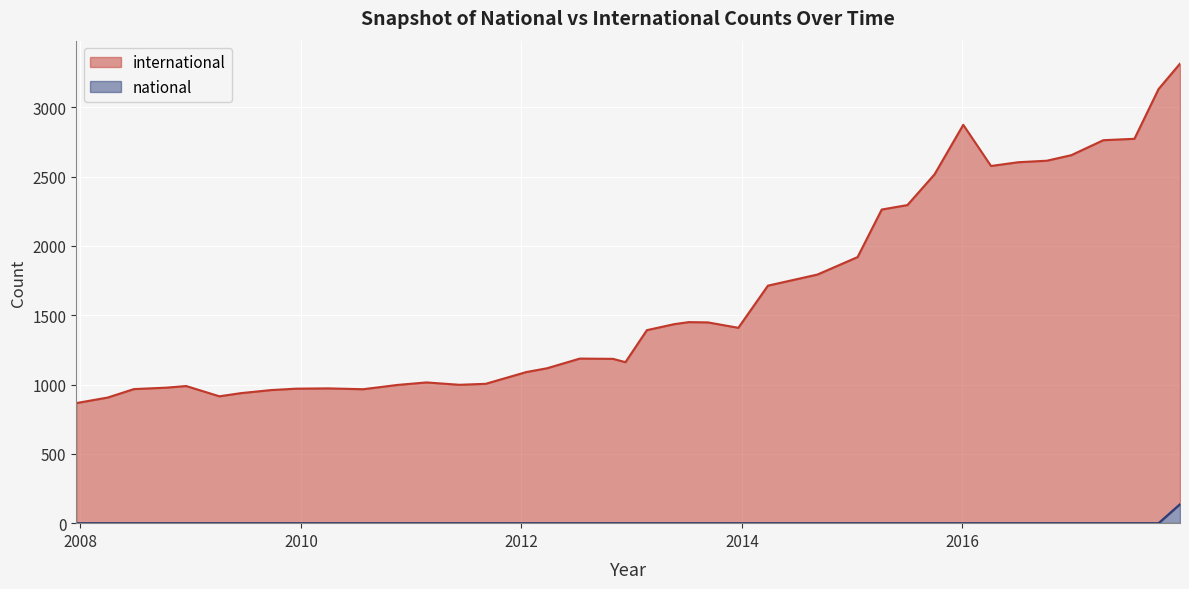

At how many categories does at least one series exceed 712?

40